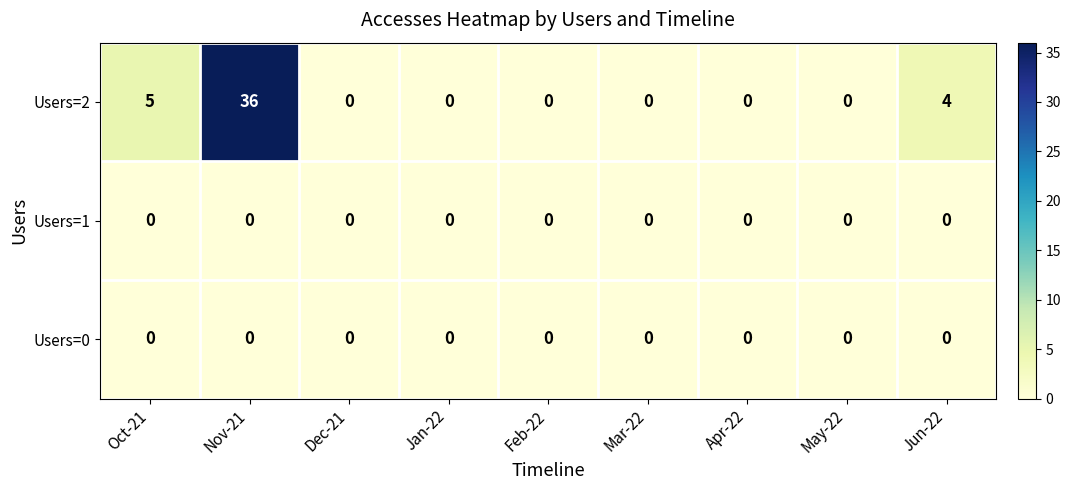

Which series has the largest range (max minus min)?

Users=2